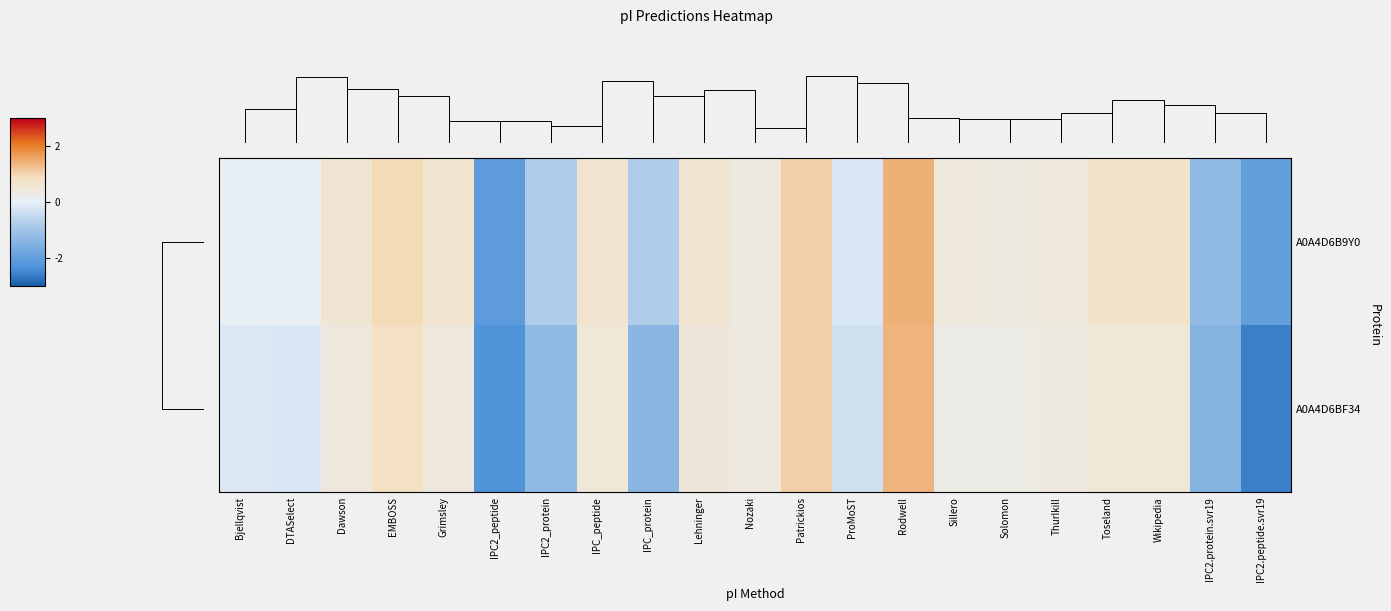

Which category has the lowest value across all series?

IPC2.peptide.svr19